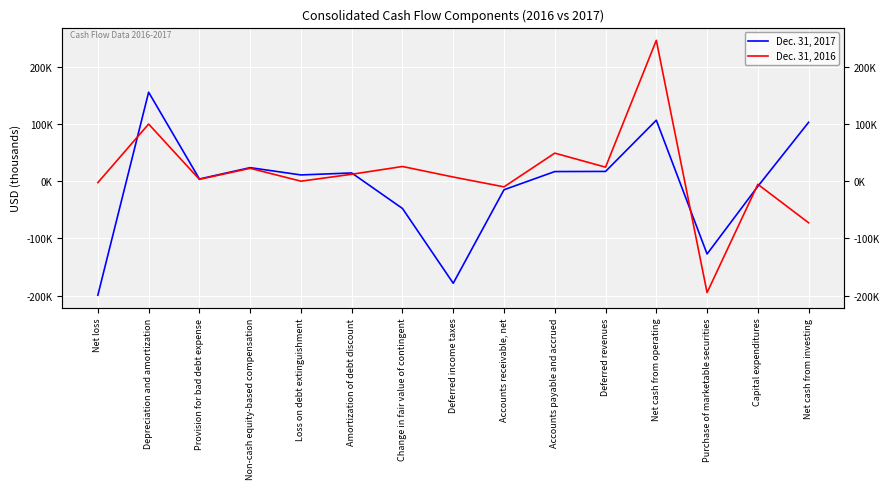

At how many categories does at least one series exceed -148721?

15